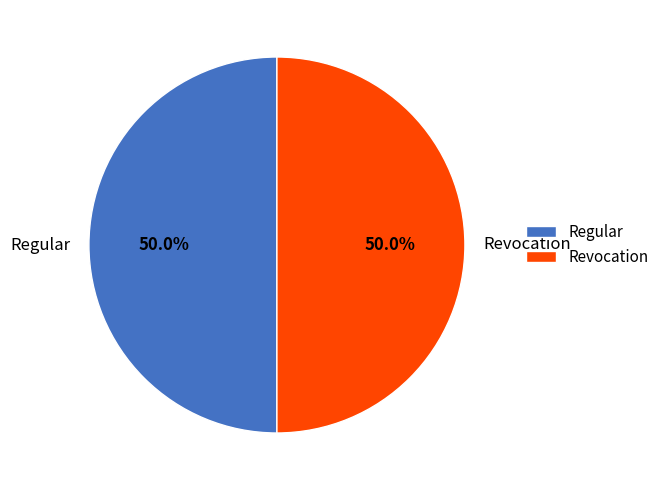

Is the sum of Regular and Revocation greater than half?

Yes